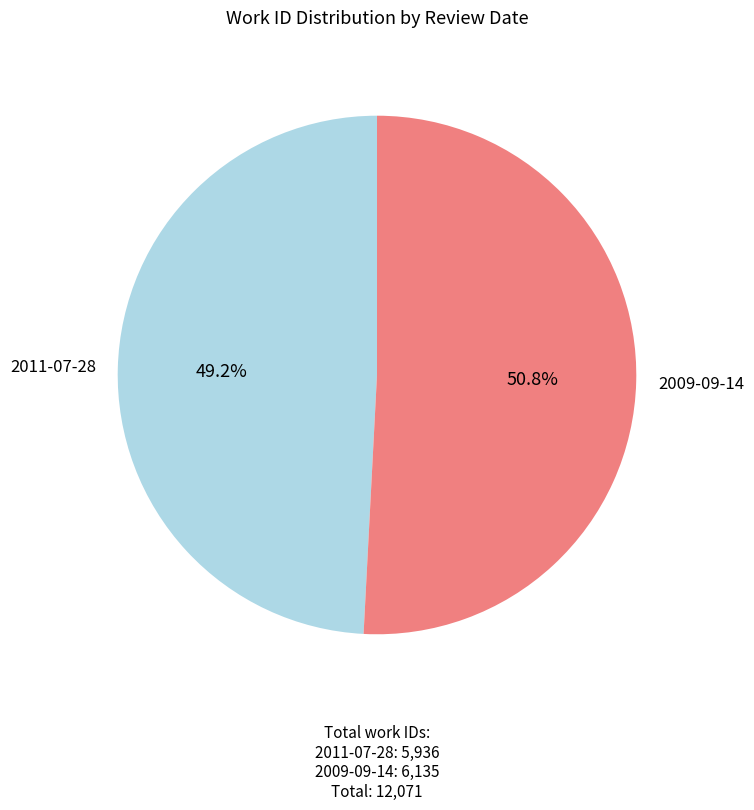

Count the number of slices in the pie.

2